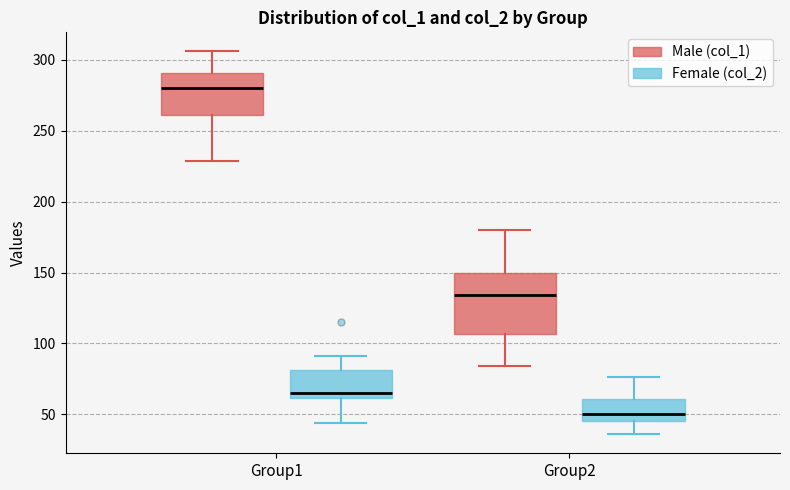

Which box is the tallest, from its lower edge to its upper edge?

Group2 (Male (col_1))